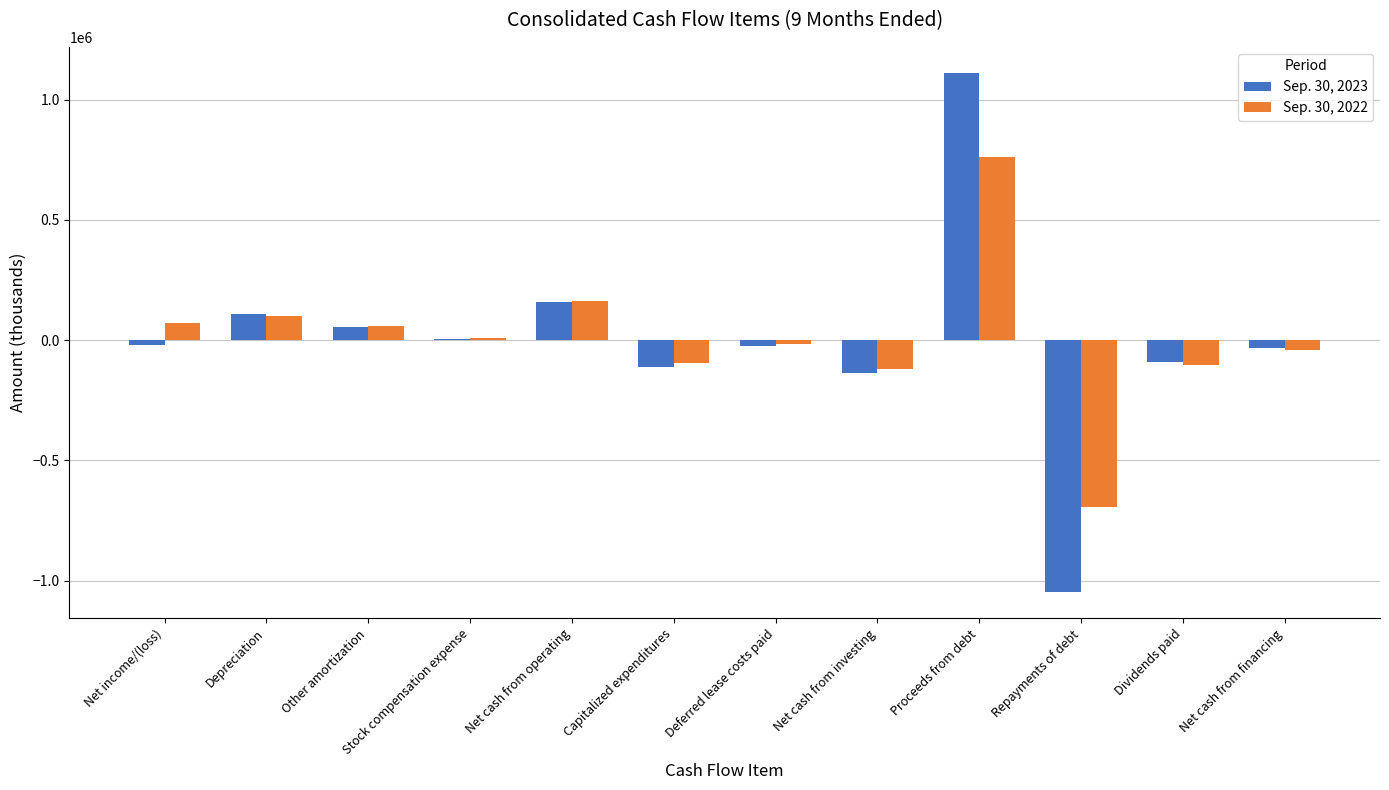

The value of Sep. 30, 2023 at Other amortization is 55897. True or false?

True